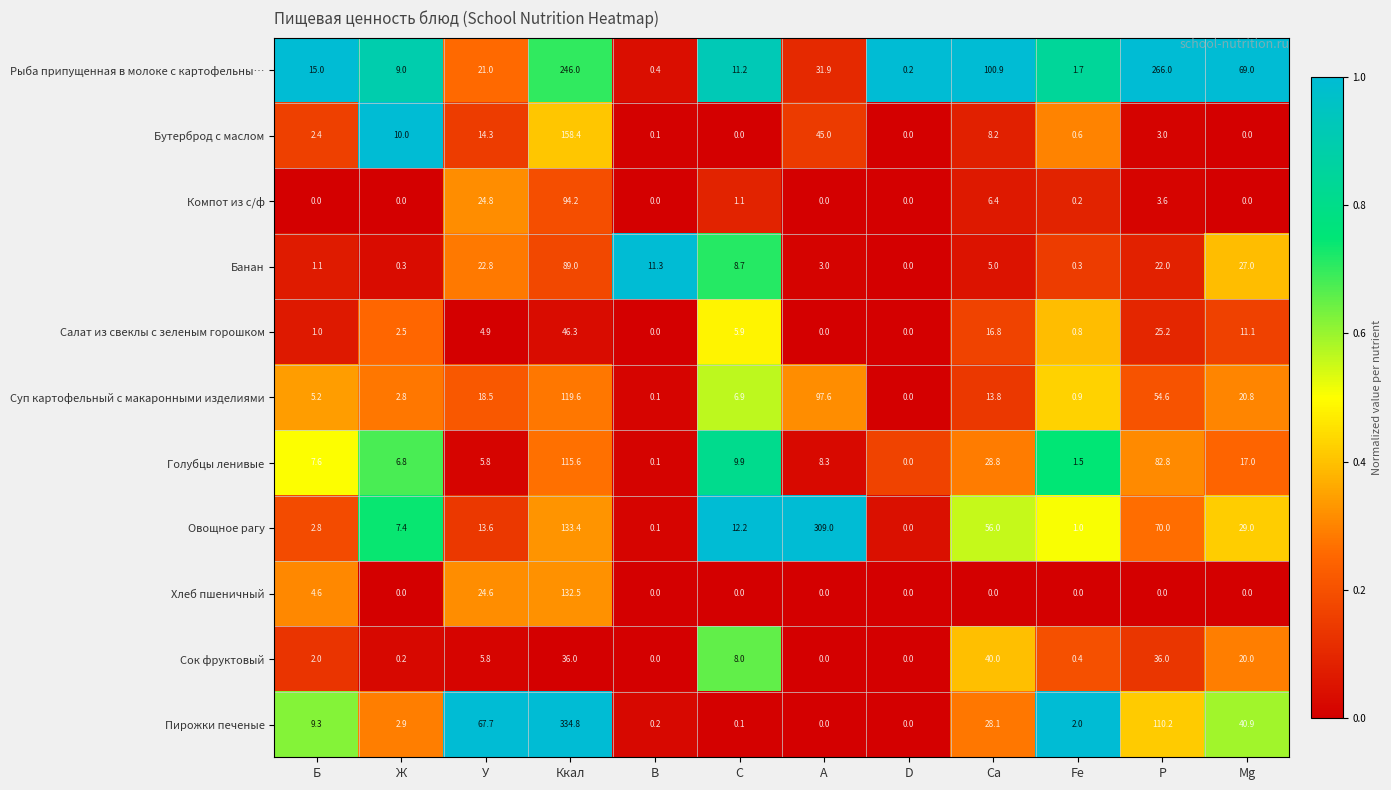

Which series has the largest range (max minus min)?

Пирожки печеные